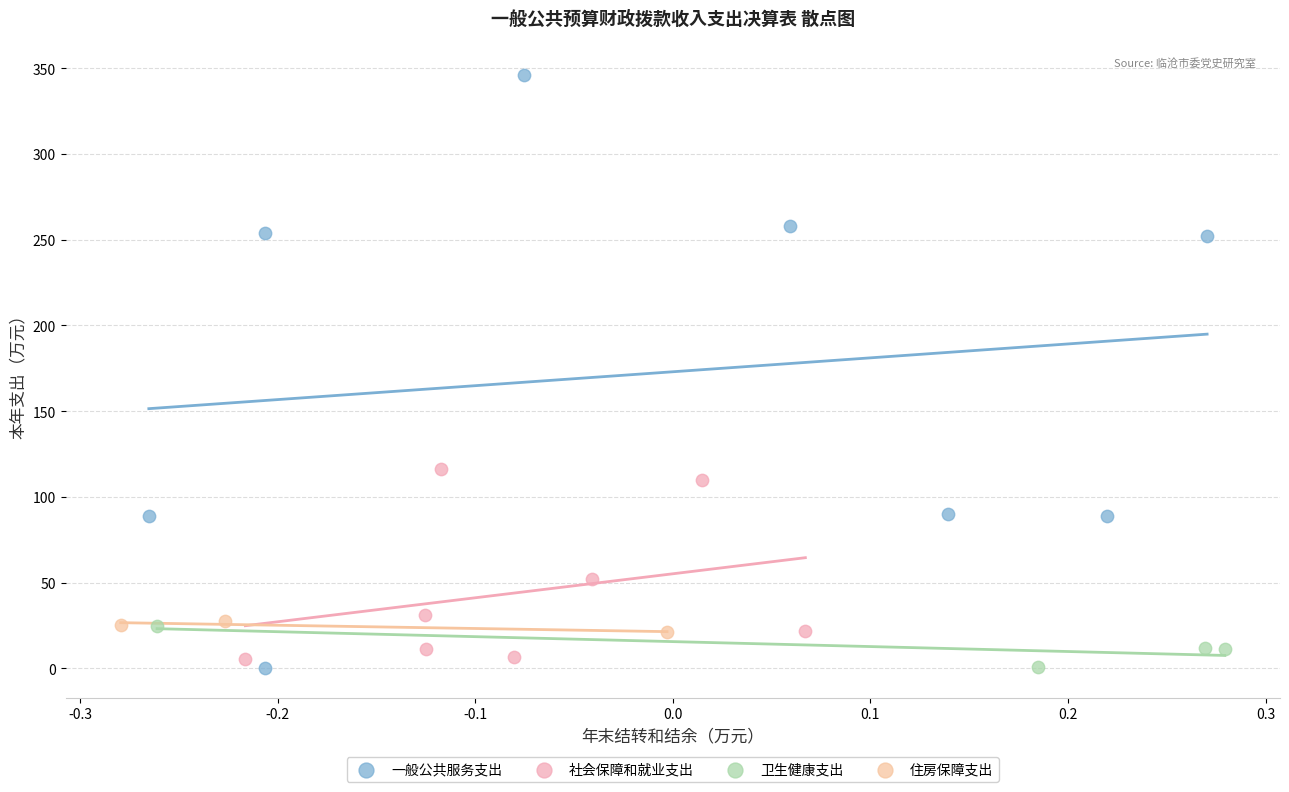

Which series has the largest Y range (max minus min)?

一般公共服务支出